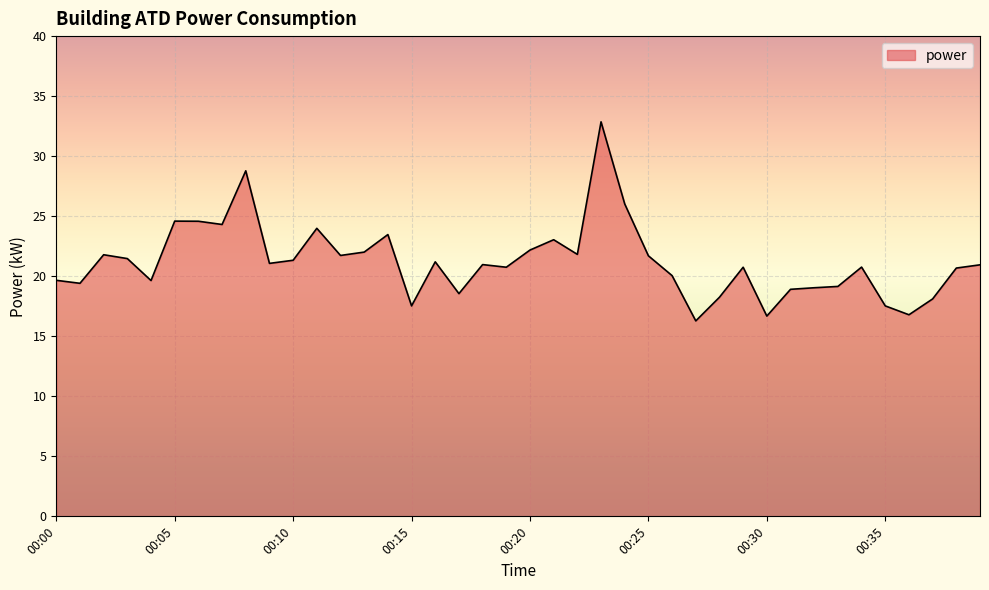

What is the maximum value shown in the chart?

32.9